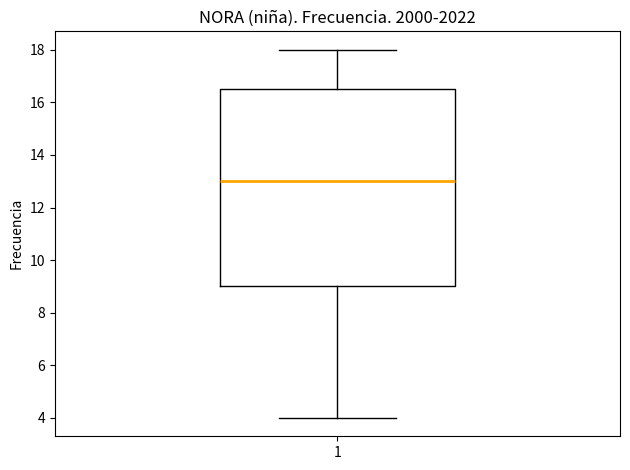

Where does the lower whisker of the box at x = 1 end on the y-axis? The values are not printed on the chart, so give them approximately, as read against the axis.

4.0